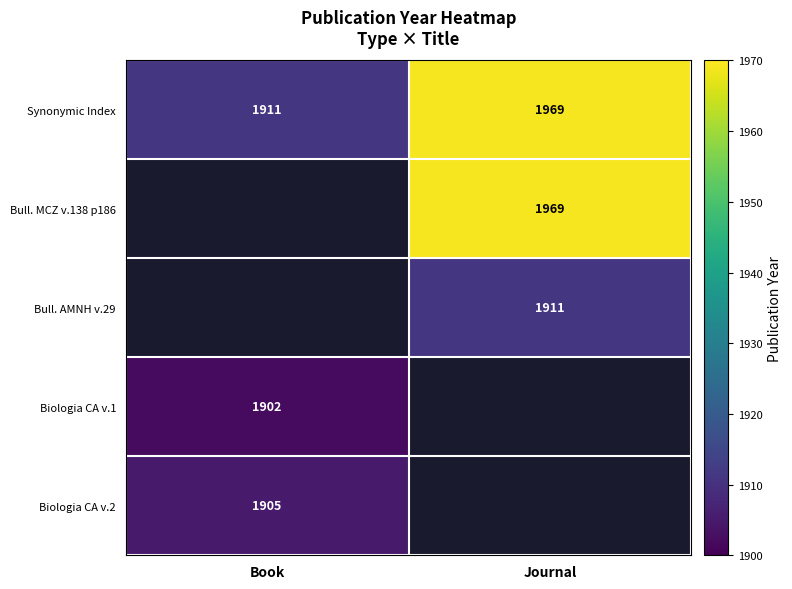

What is the difference between the Synonymic Index values at Book and Journal?

58